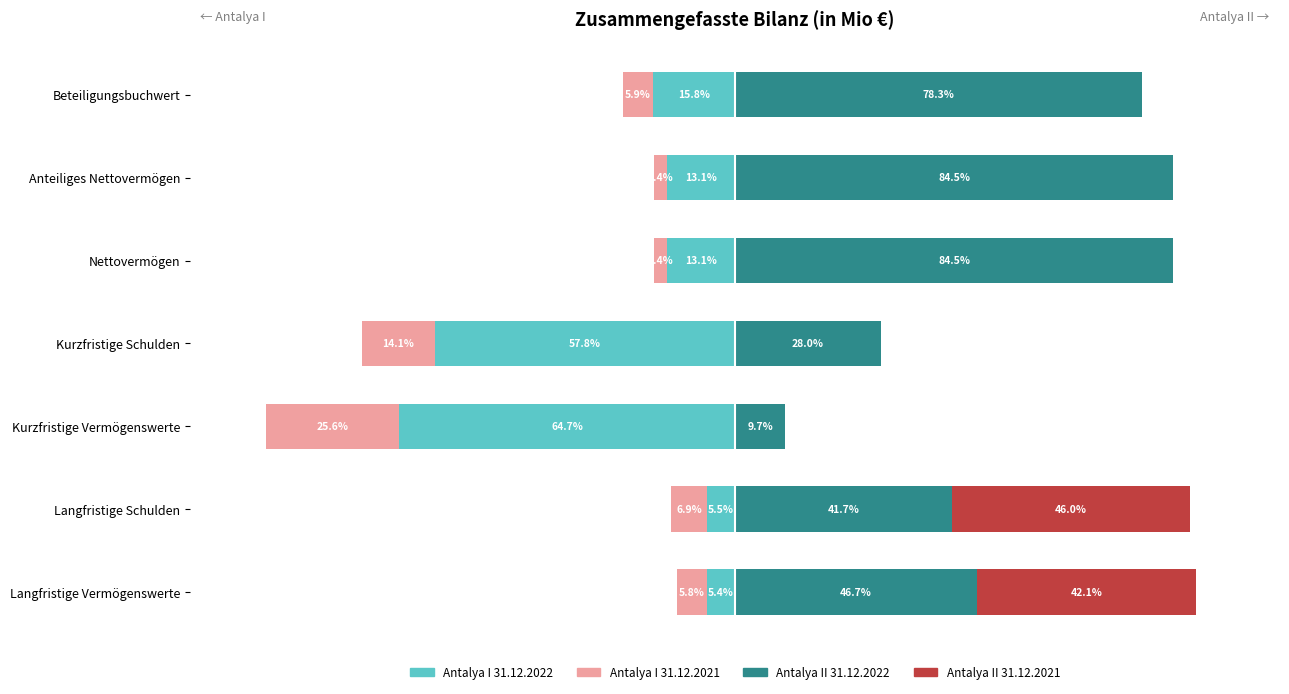

Reading left to right, list all the values displayed in this chart.

Antalya I 31.12.2022: -5.4	-5.5	-64.7	-57.8	-13.1	-13.1	-15.8
Antalya I 31.12.2021: -5.8	-6.9	-25.6	-14.1	-2.4	-2.4	-5.9
Antalya II 31.12.2022: 46.7	41.7	9.7	28.0	84.5	84.5	78.3
Antalya II 31.12.2021: 42.1	46.0	0.0	0.0	0.0	0.0	0.0